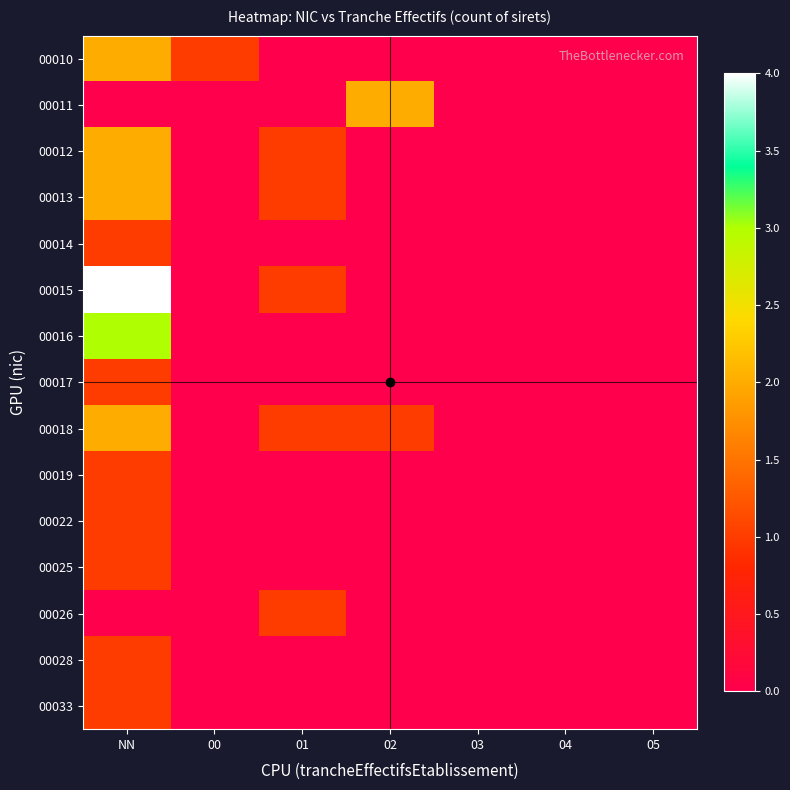

At which category does the chart reach its minimum across all series?

01